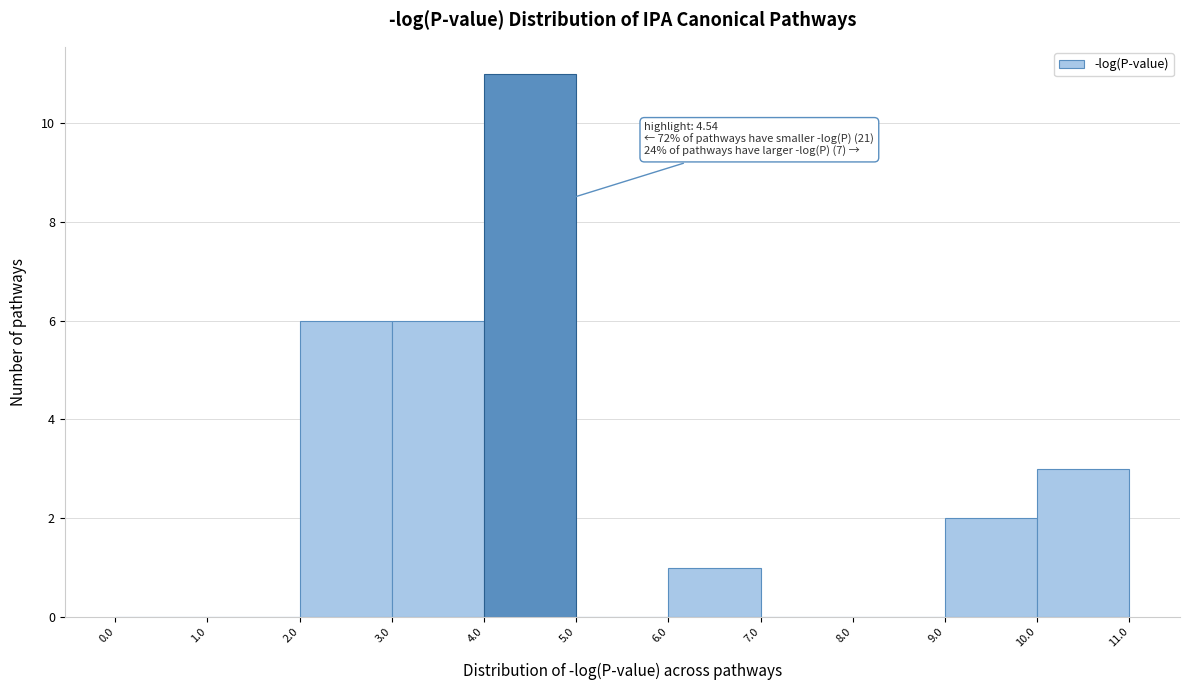

Which range on the x-axis has the tallest bar?

4.0 to 5.0